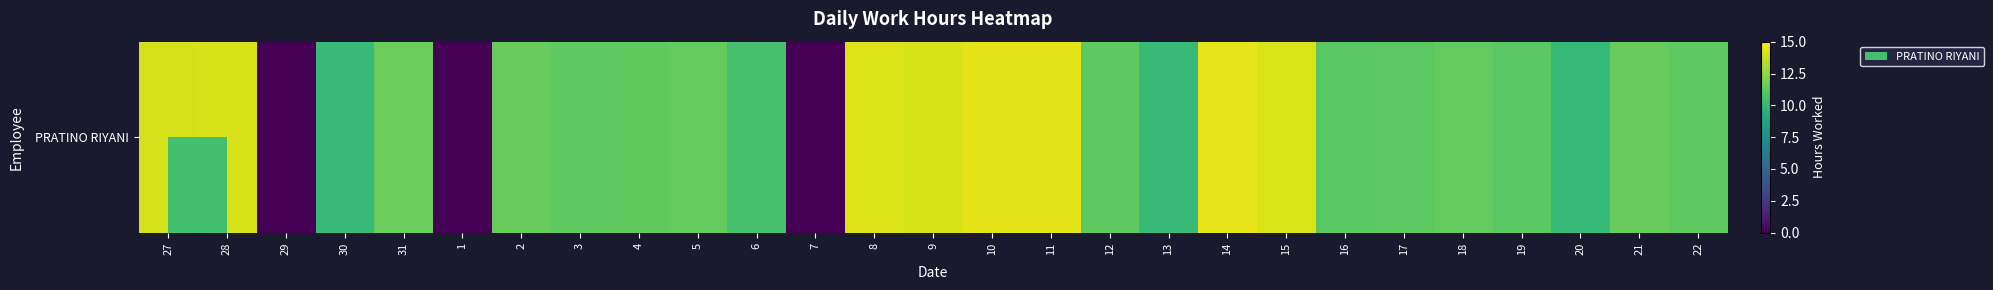

Reading left to right, what are all the values shown in this chart?

27=14.1	28=14.1	29=0.0	30=10.2	31=11.6	1=0.0	2=11.5	3=11.3	4=11.3	5=11.5	6=10.6	7=0.0	8=14.2	9=14.1	10=14.4	11=14.4	12=11.3	13=10.2	14=14.4	15=14.1	16=11.1	17=11.2	18=11.4	19=11.2	20=10.1	21=11.5	22=11.2